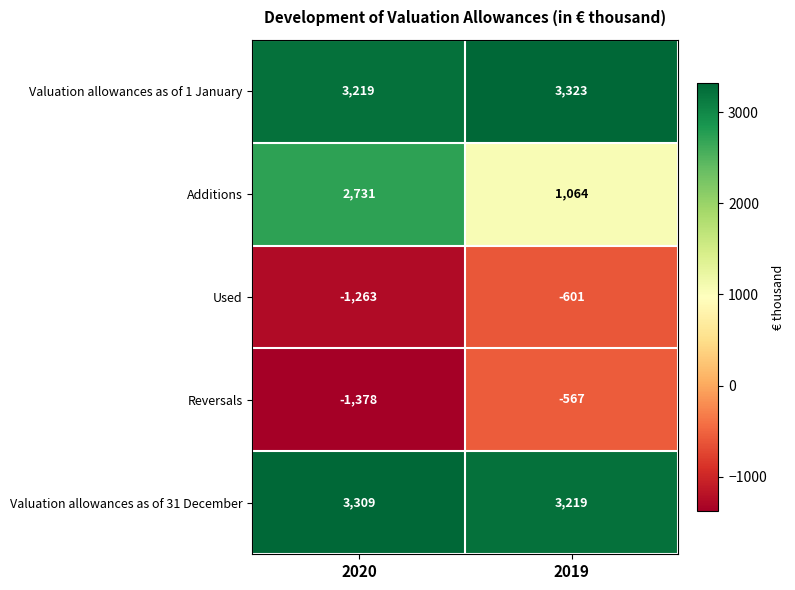

Which series has the widest spread of values?

Additions